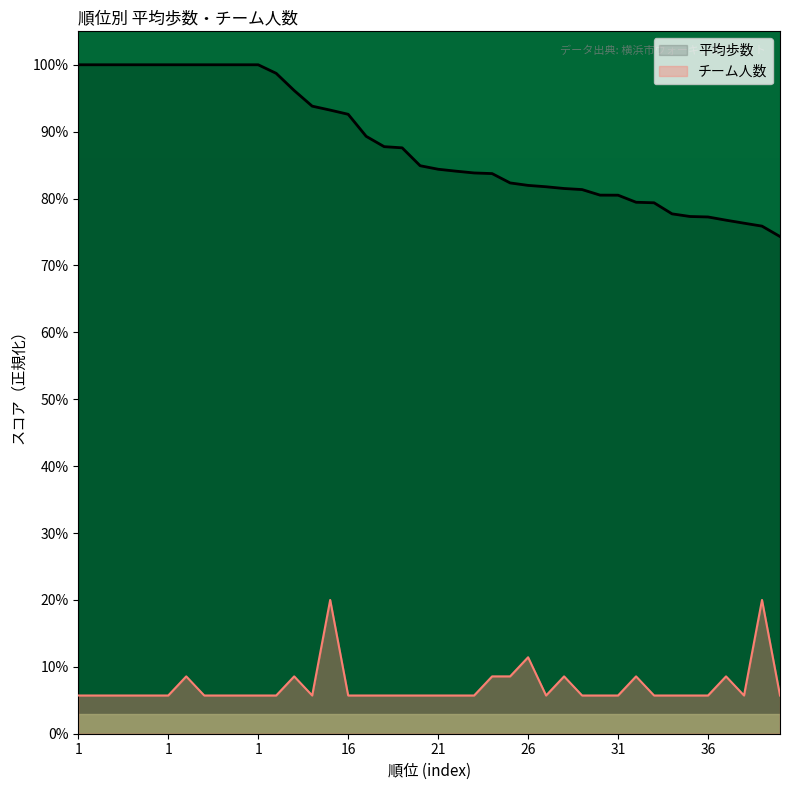

Reading right to left, what are all the values shown in this chart?

平均歩数: 74.3	75.9	76.3	76.8	77.2	77.3	77.7	79.4	79.5	80.5	80.5	81.3	81.5	81.8	82.0	82.3	83.7	83.8	84.1	84.4	84.9	87.6	87.8	89.3	92.6	93.2	93.8	96.2	98.7	100.0	100.0	100.0	100.0	100.0	100.0	100.0	100.0	100.0	100.0	100.0
チーム人数: 5.7	20.0	5.7	8.6	5.7	5.7	5.7	5.7	8.6	5.7	5.7	5.7	8.6	5.7	11.4	8.6	8.6	5.7	5.7	5.7	5.7	5.7	5.7	5.7	5.7	20.0	5.7	8.6	5.7	5.7	5.7	5.7	5.7	8.6	5.7	5.7	5.7	5.7	5.7	5.7